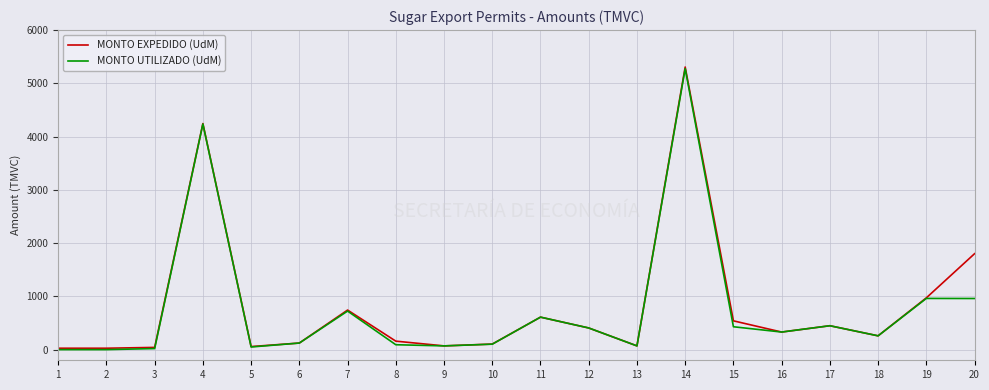

The value of MONTO EXPEDIDO (UdM) at 19 is 597.3. True or false?

False